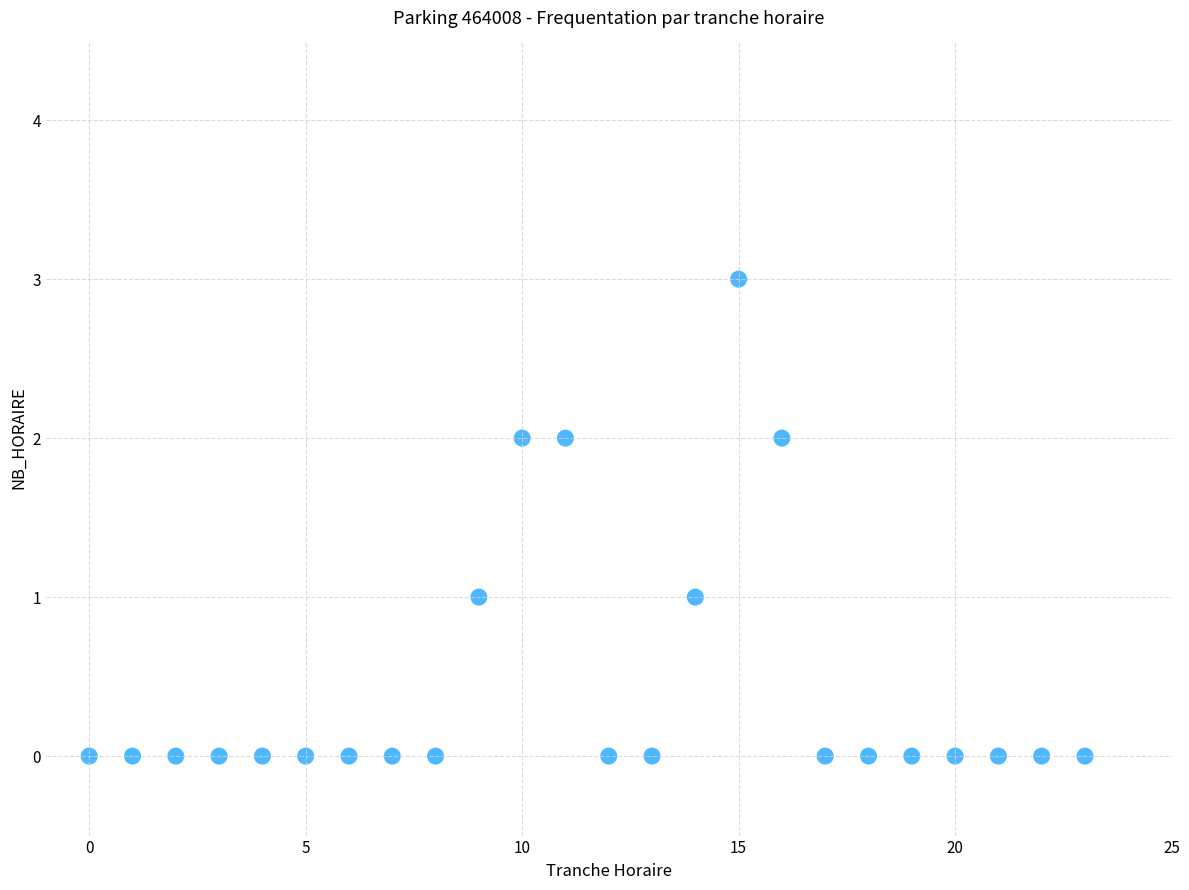

What is the range of Y values (max minus min)?

3